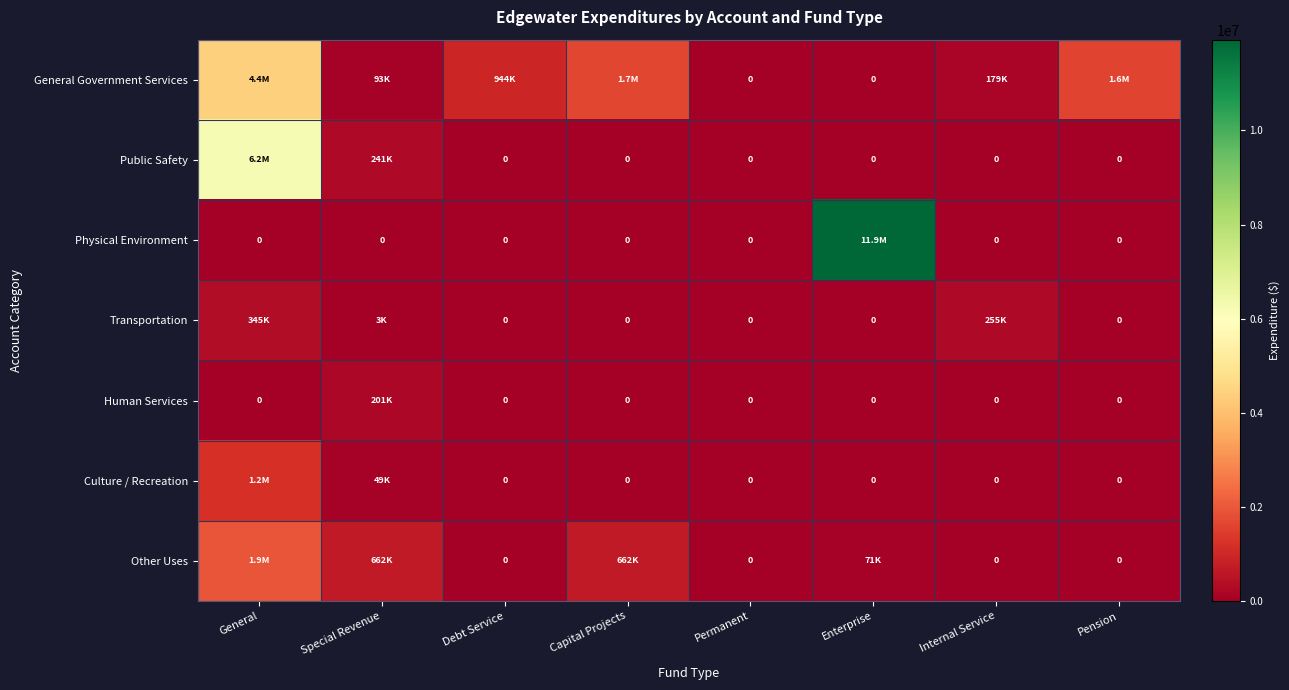

At which category does the chart reach its peak across all series?

Enterprise